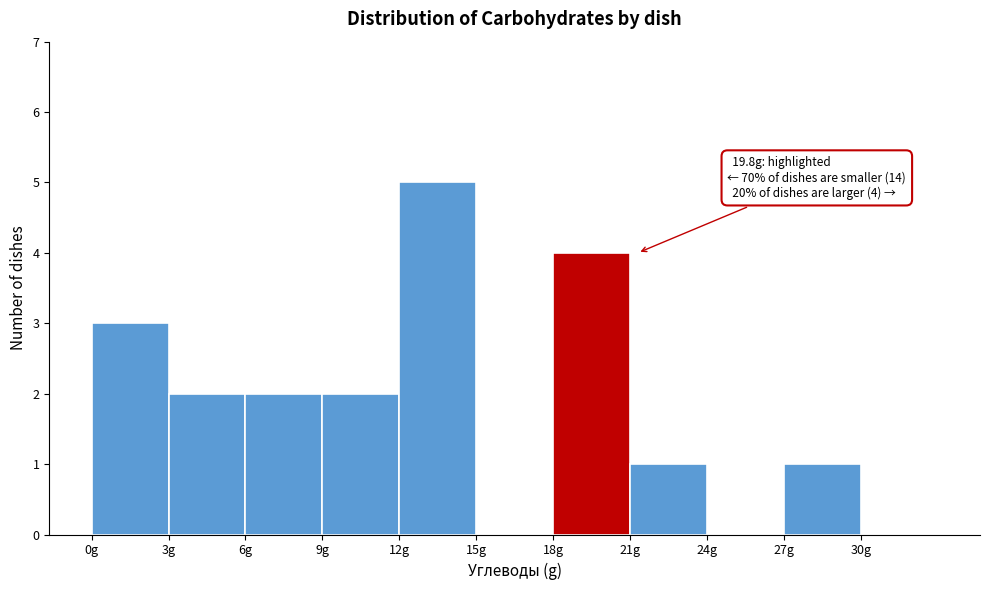

Over which range of the x-axis is the bar tallest?

12 to 15